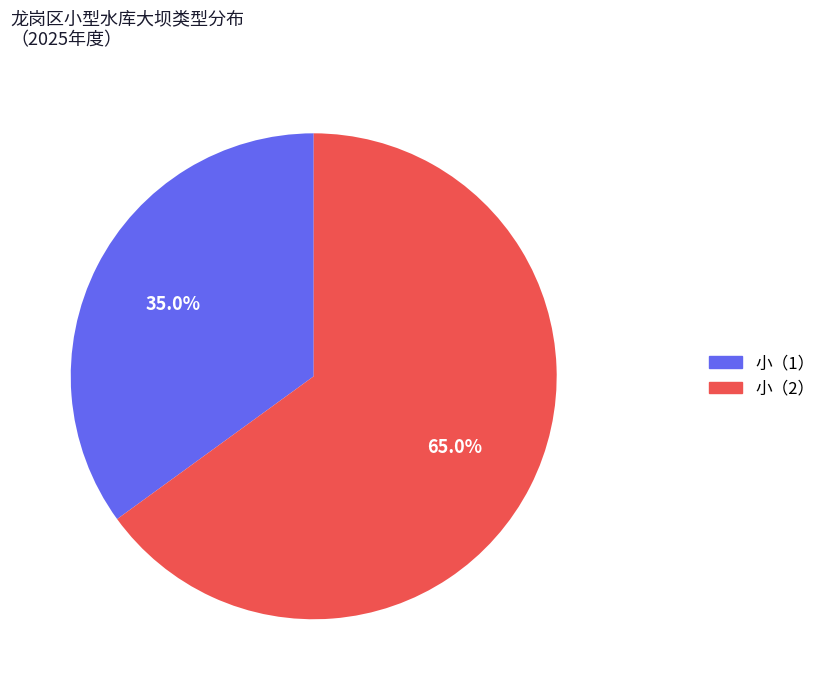

Which has a higher value, 小（1） or 小（2）?

小（2）